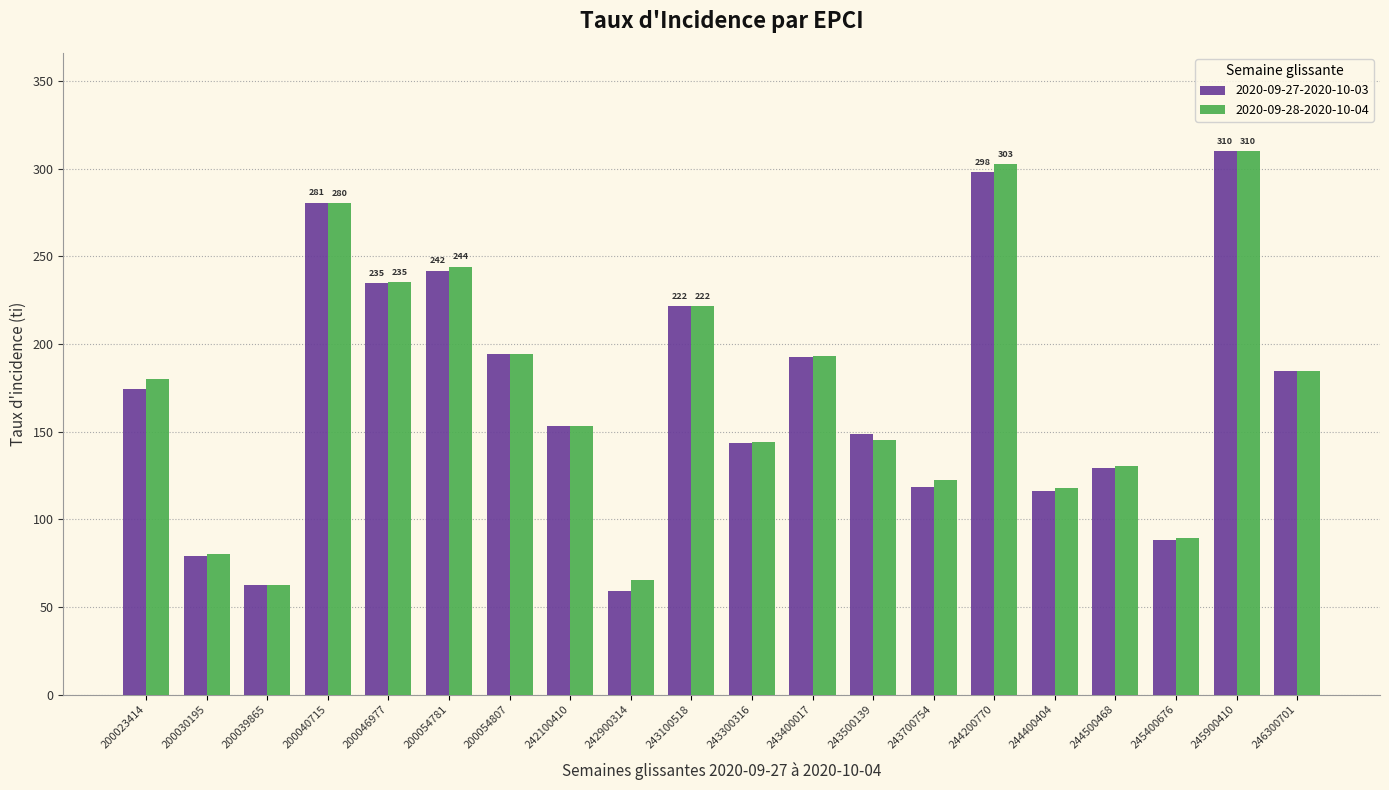

Which series changed the most between 200054781 and 242900314?

2020-09-27-2020-10-03